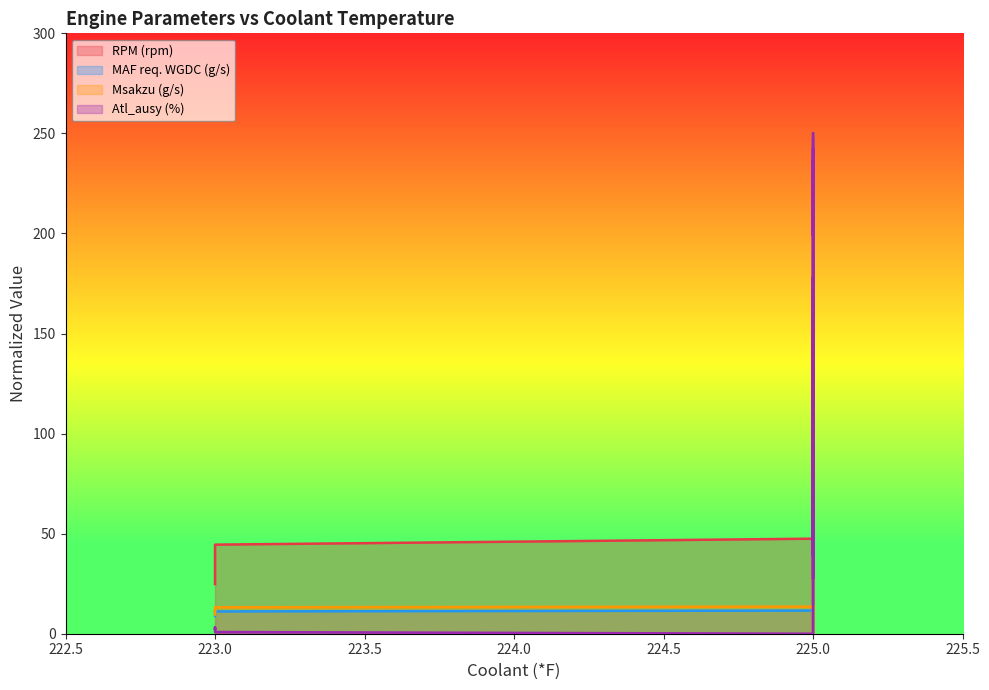

In RPM (rpm), how many points are higher than both neighbors (excluding endpoints)?

2